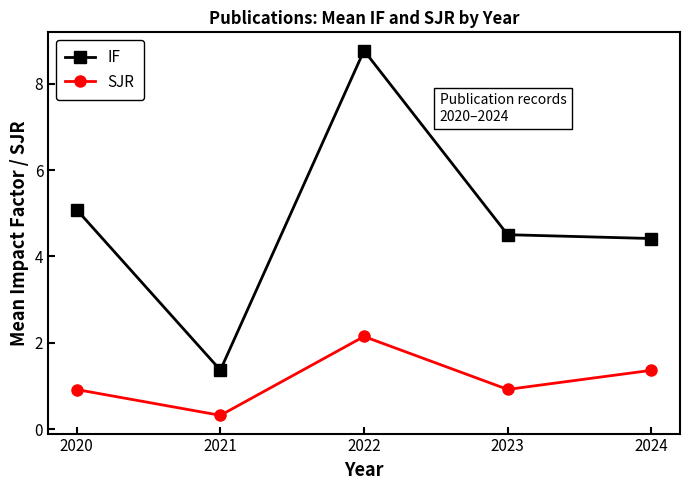

At 2024, list the series in order from smallest to largest.

SJR, IF